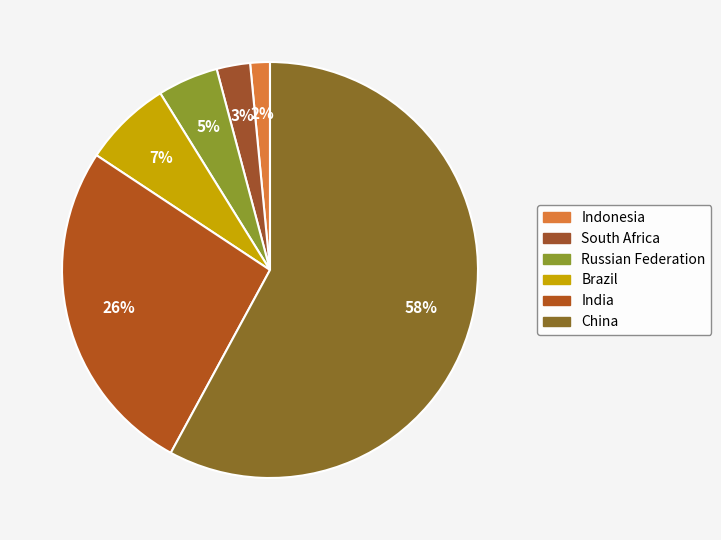

What percentage do South Africa and Brazil together represent?

9.5%